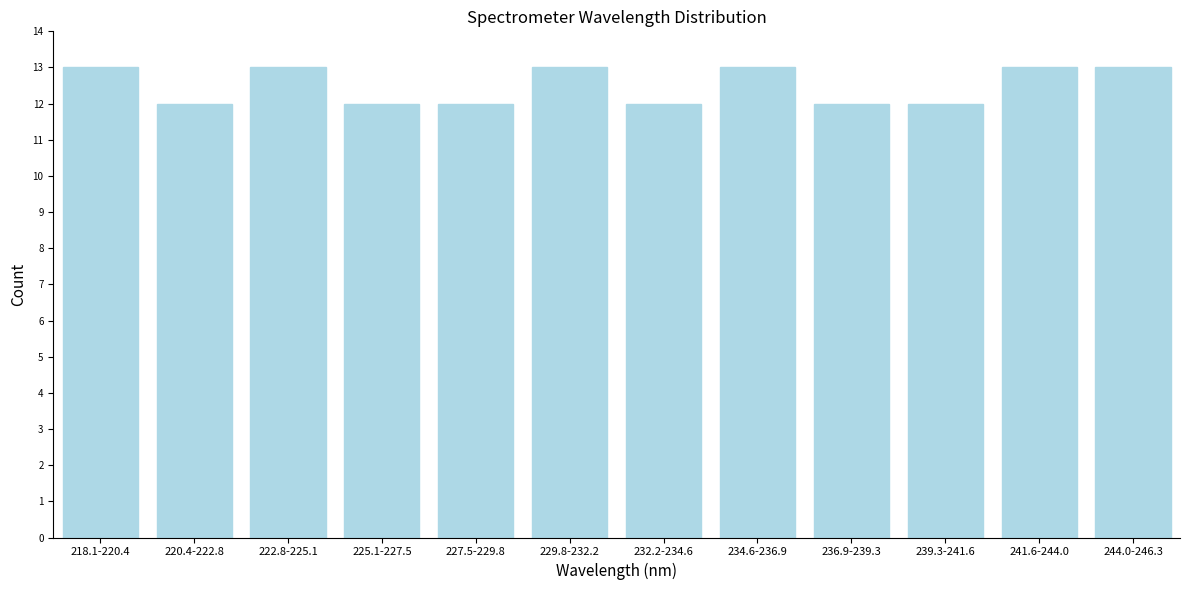

Reading right to left, extract all data points from this chart.

244.0-246.3=13	241.6-244.0=13	239.3-241.6=12	236.9-239.3=12	234.6-236.9=13	232.2-234.6=12	229.8-232.2=13	227.5-229.8=12	225.1-227.5=12	222.8-225.1=13	220.4-222.8=12	218.1-220.4=13